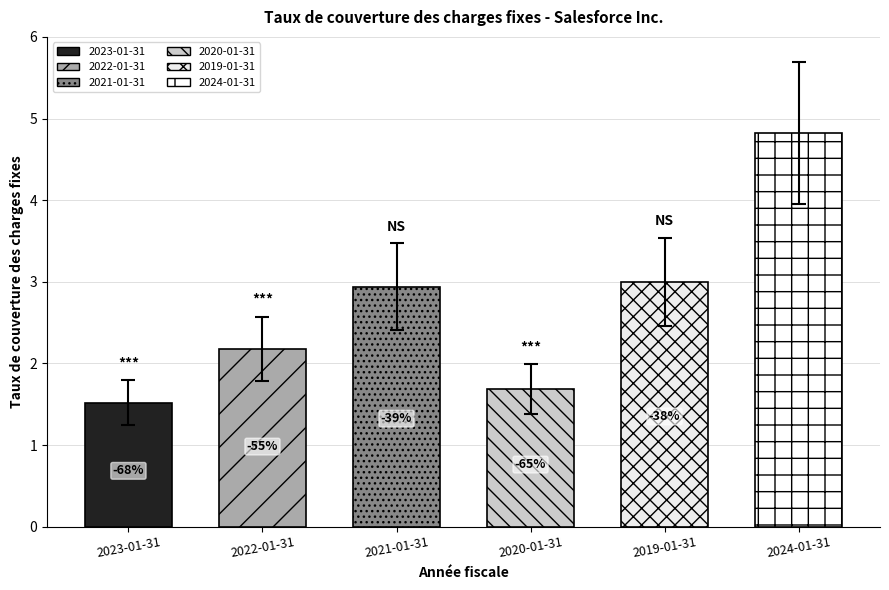

List the labels in order of value, largest first.

2024-01-31, 2019-01-31, 2021-01-31, 2022-01-31, 2020-01-31, 2023-01-31